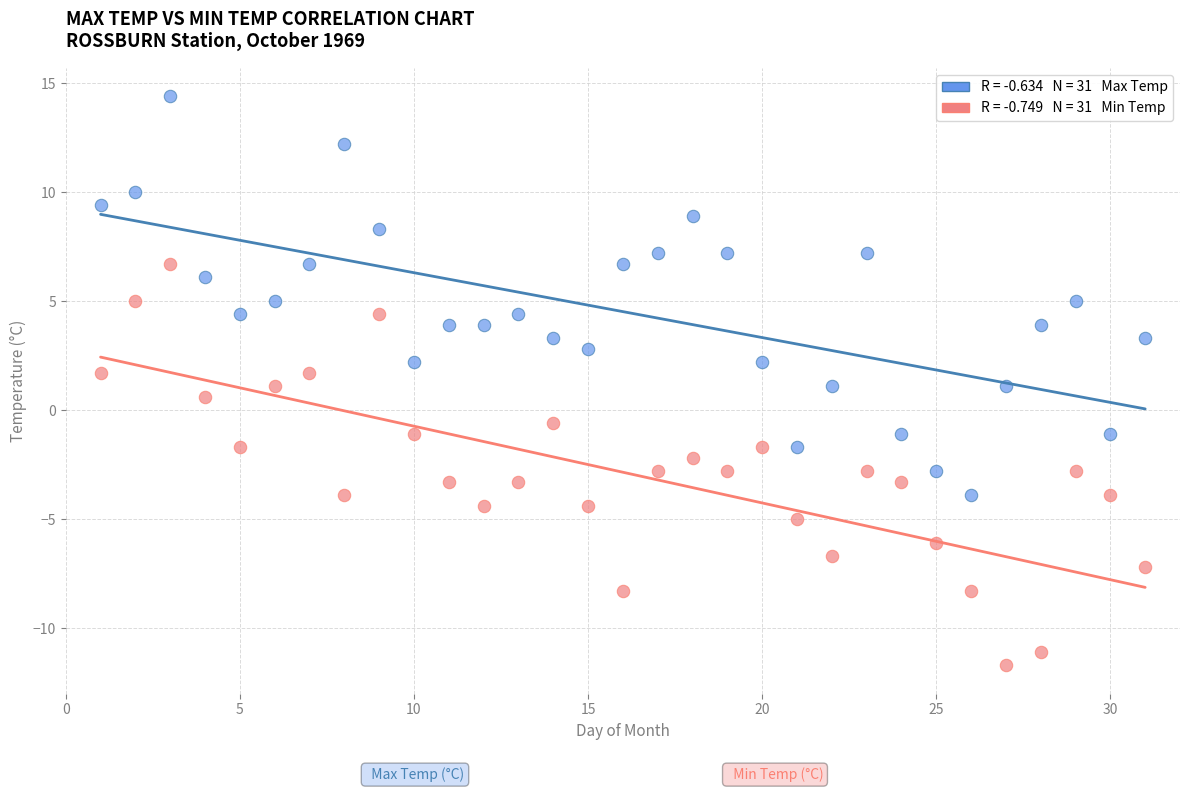

Across all data points, what is the range of Y values (max minus min)?

26.1